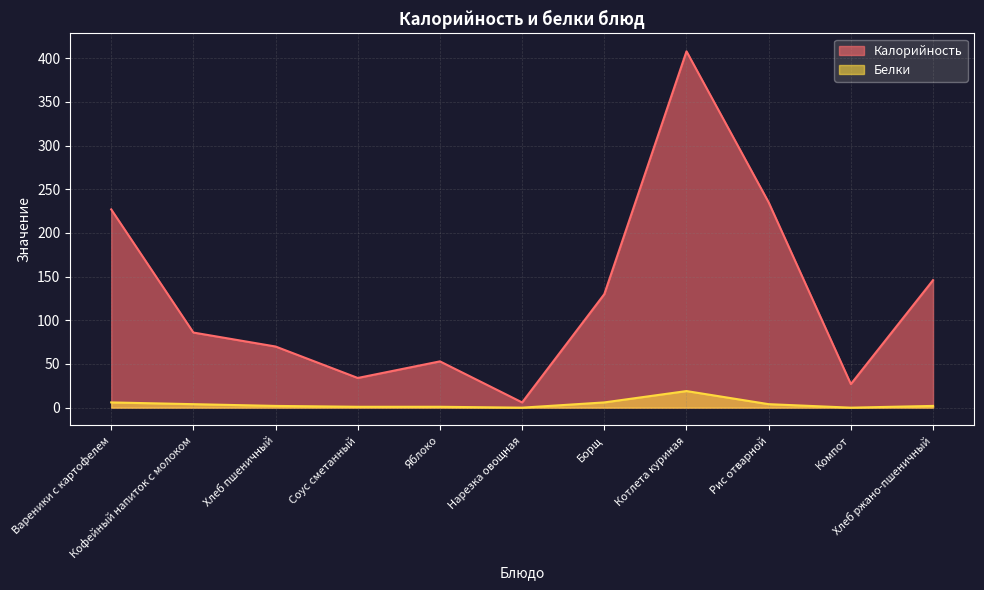

True or false: Белки has more than 0 points higher than both neighbors.

True